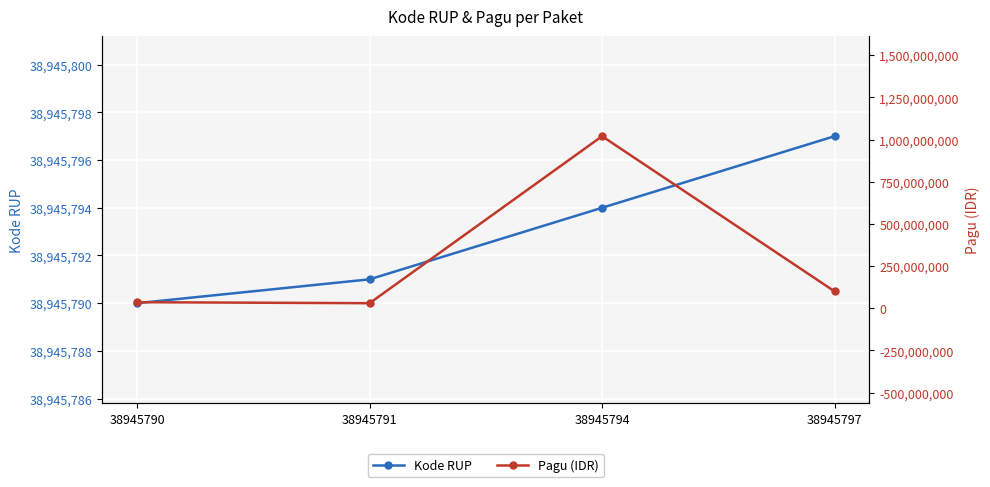

How many interior local valleys does the Pagu (IDR) series have?

1